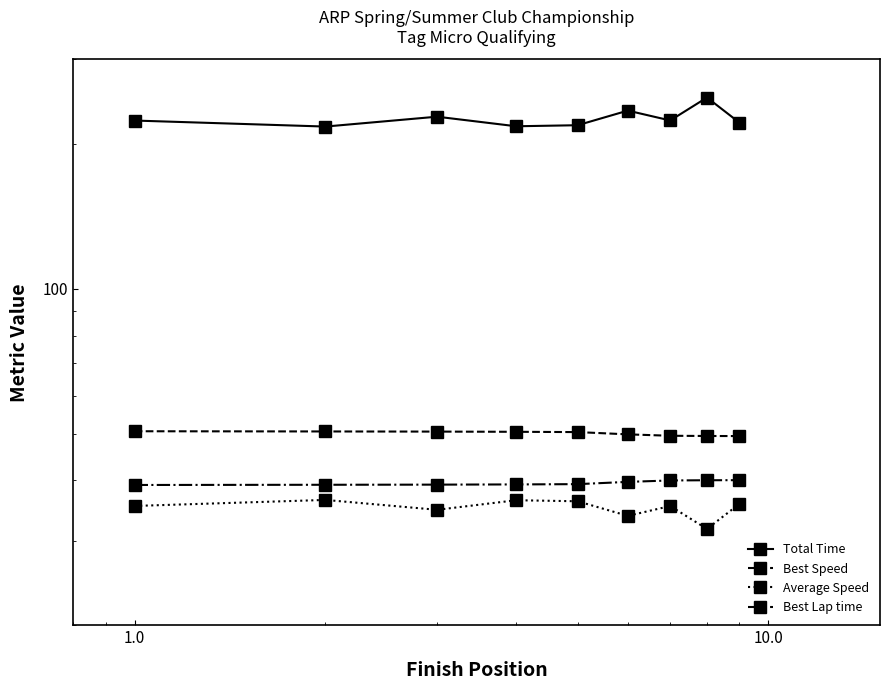

True or false: Average Speed has a value of 15.4 at 1.0.

False